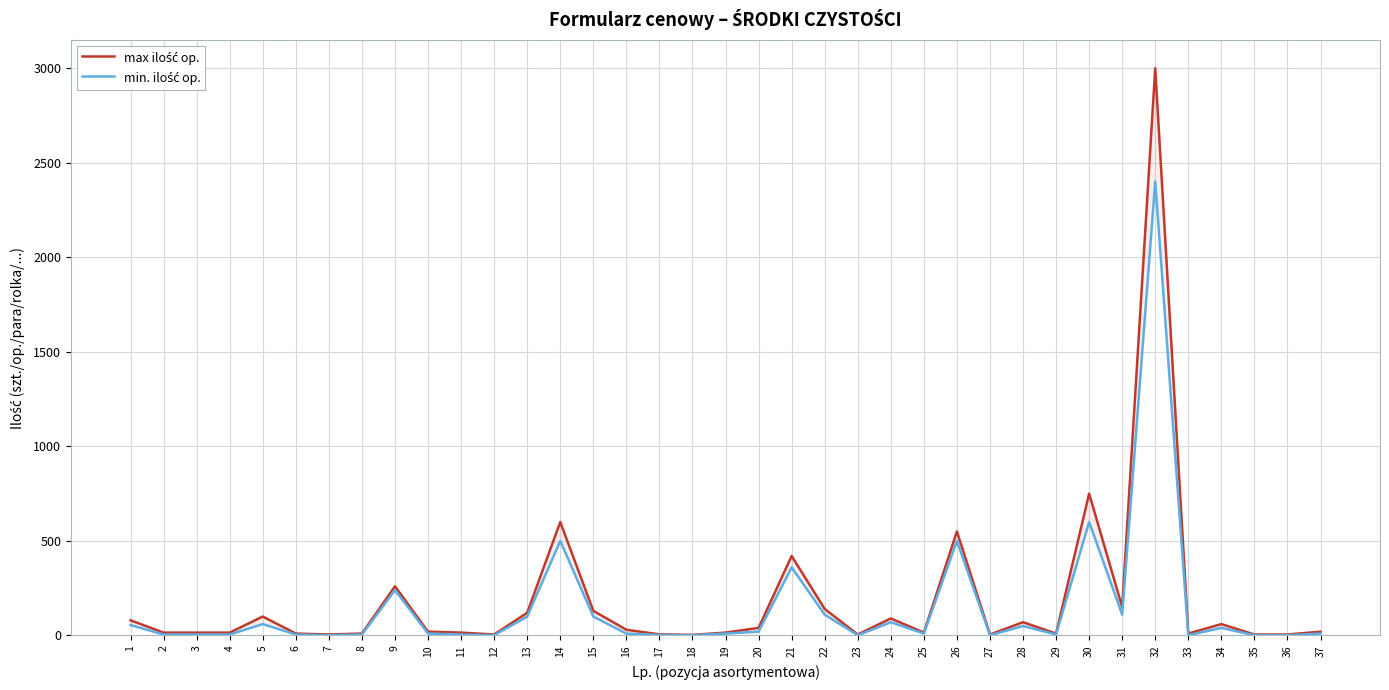

What is the sum of all max ilość op. values?

6799